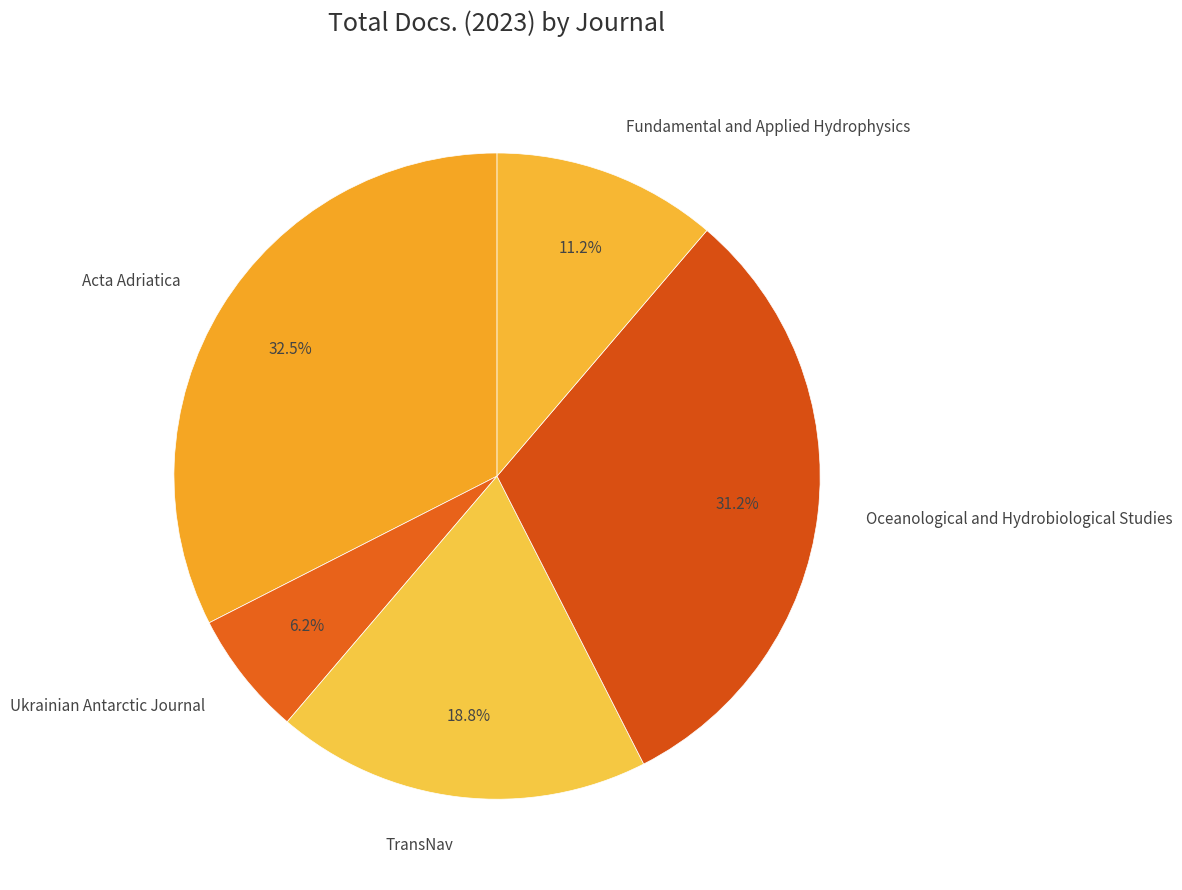

True or false: Oceanological and Hydrobiological Studies accounts for 31% of the total.

True